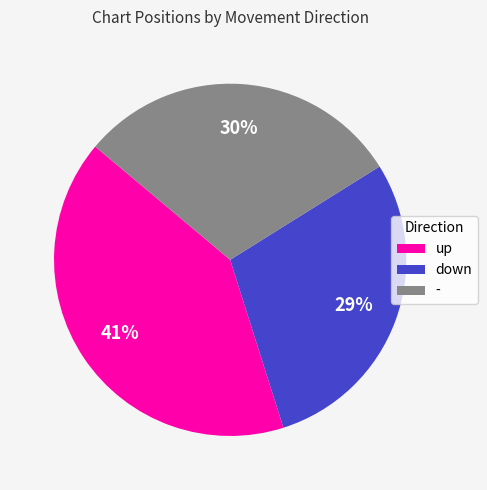

To the nearest percent, what is the average slice percentage?

33%